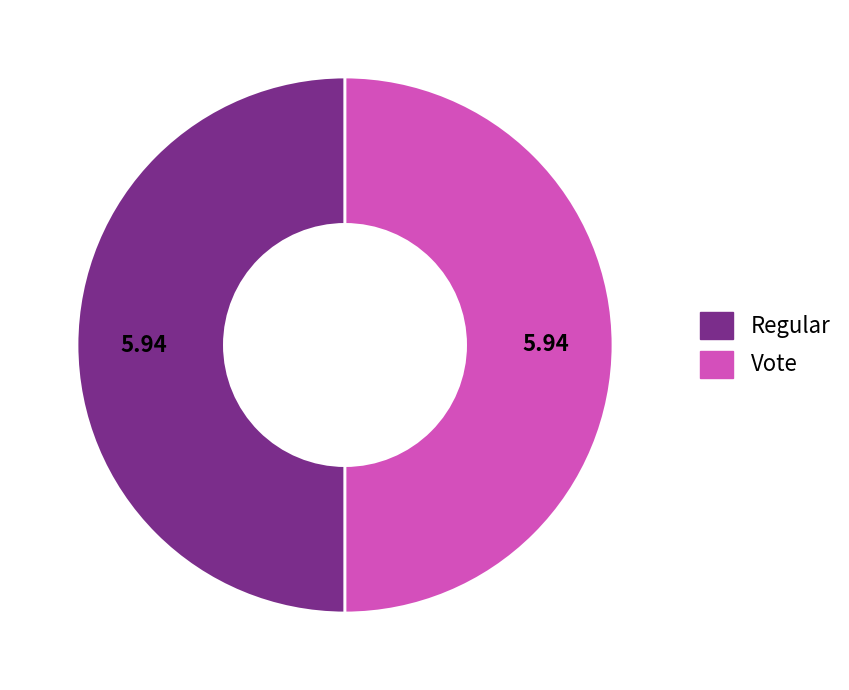

What is the ratio of the value at Vote to the value at Regular?

1.0